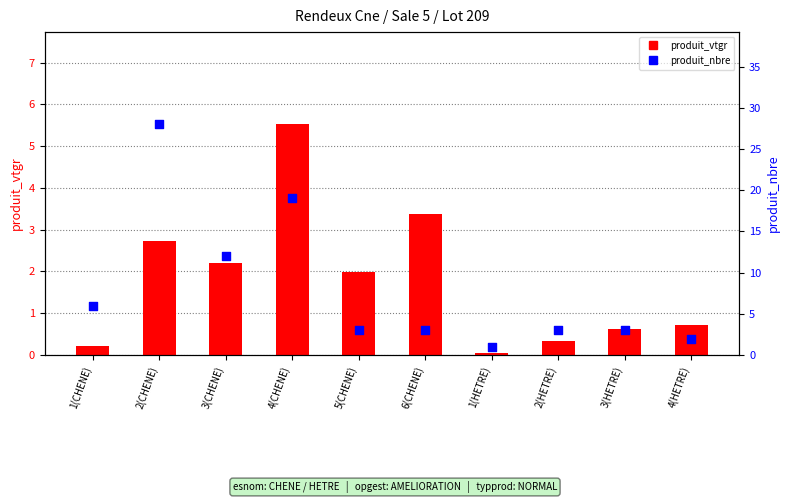

Which series reaches the minimum Y coordinate?

produit_vtgr